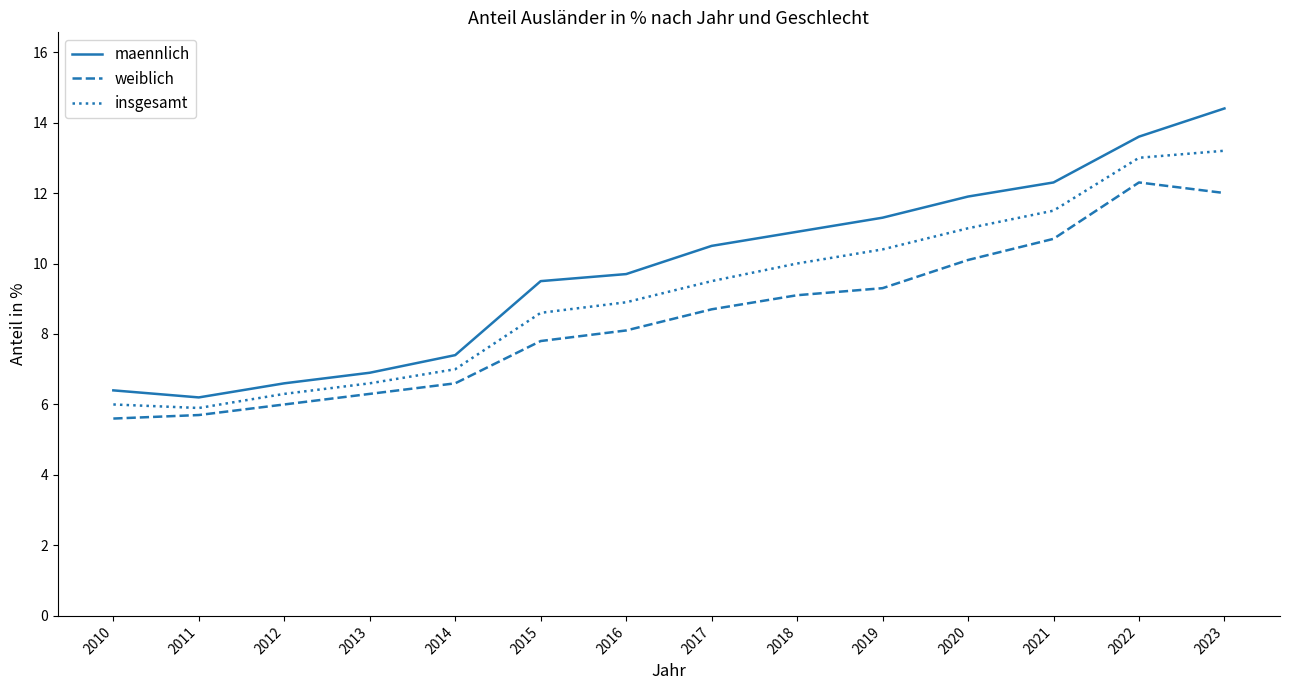

What is the average value of the insgesamt series?

9.1